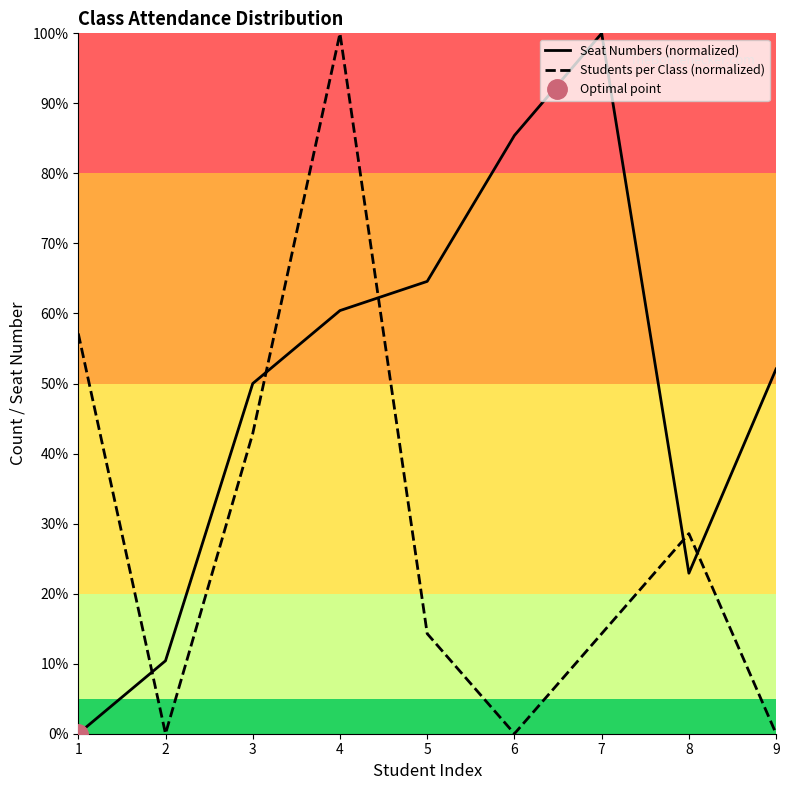

In Students per Class (normalized), how many points are higher than both neighbors (excluding endpoints)?

2